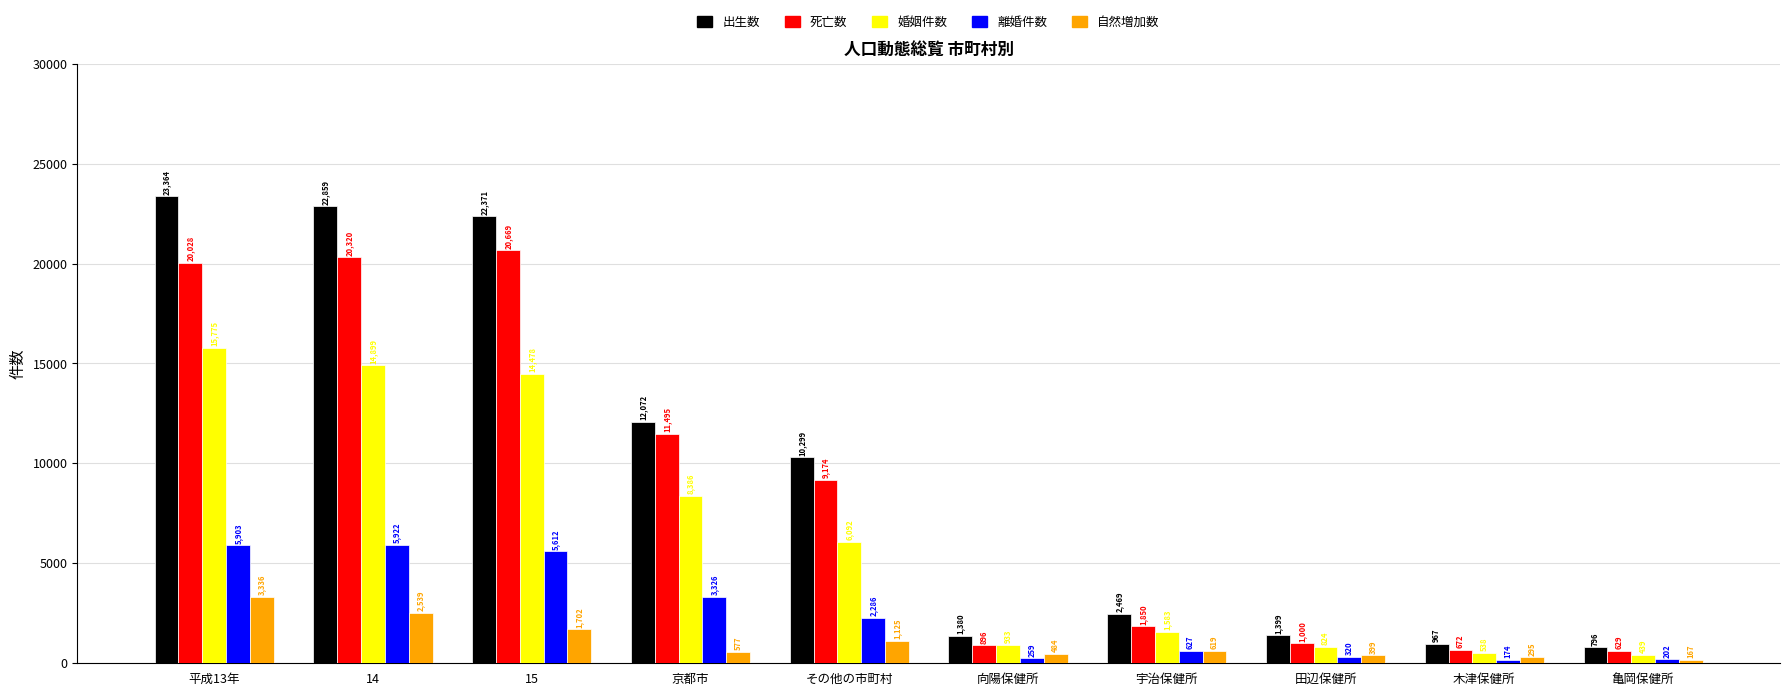

What is the label of the 3rd bar from the right?

田辺保健所